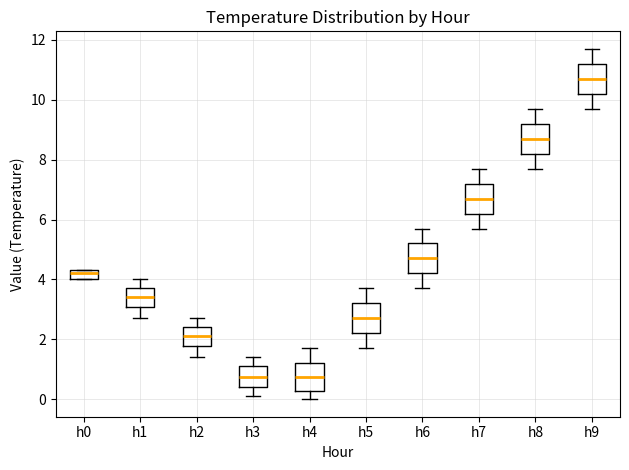

Which box has the highest median line?

h9